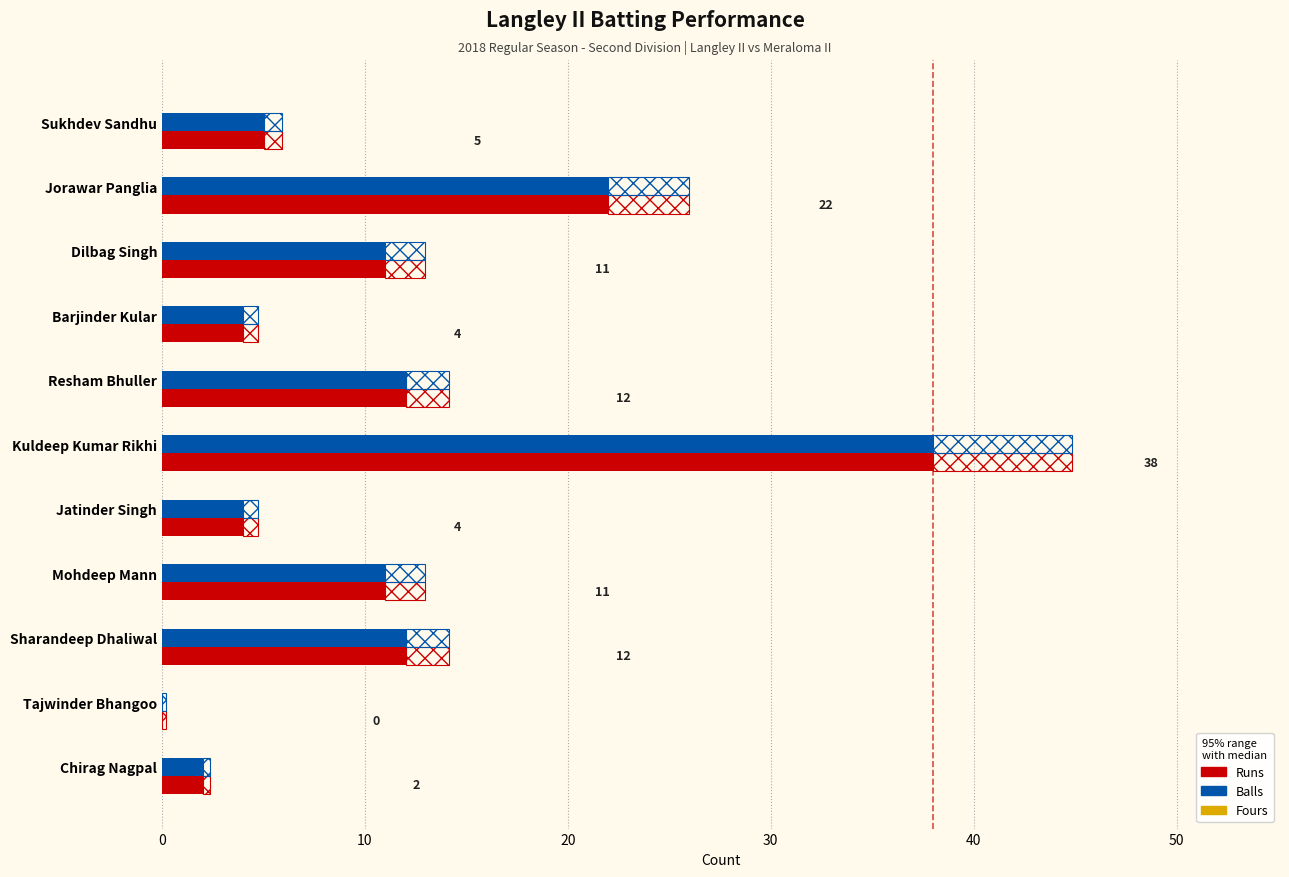

How many bars are there in each group?

3